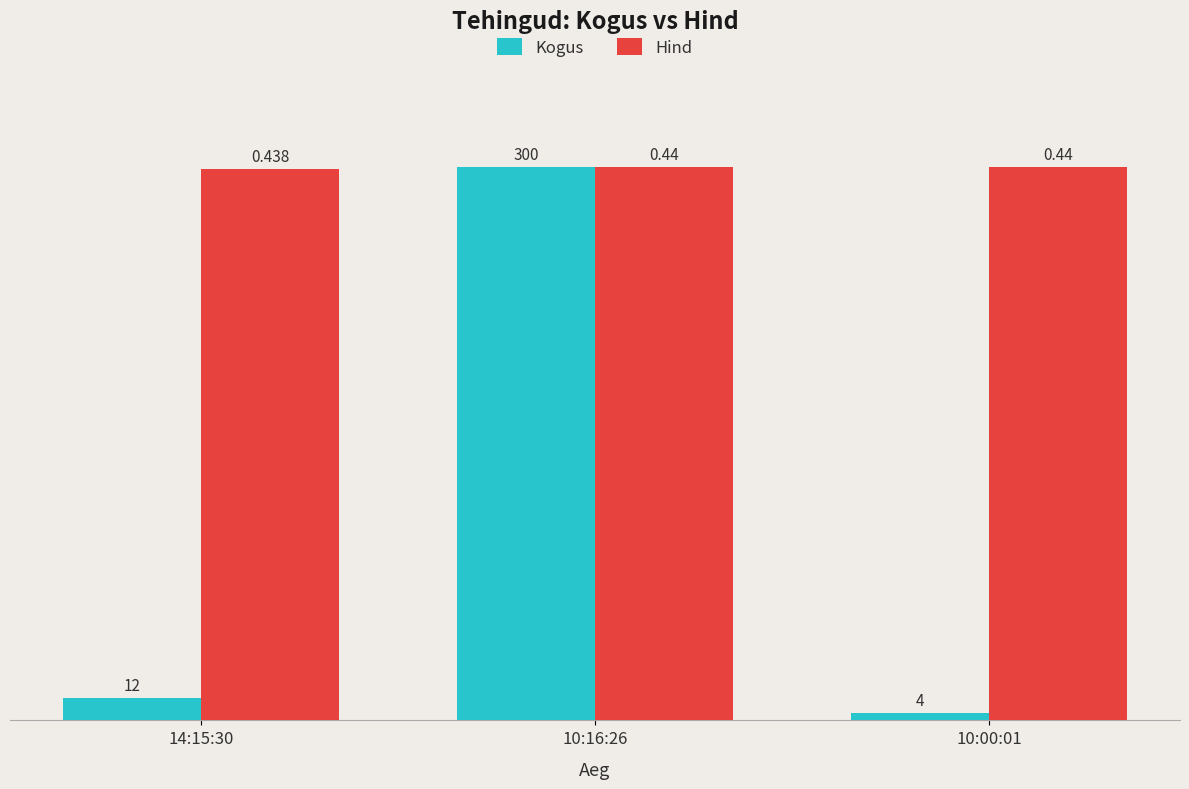

How many data points does each series have?

3